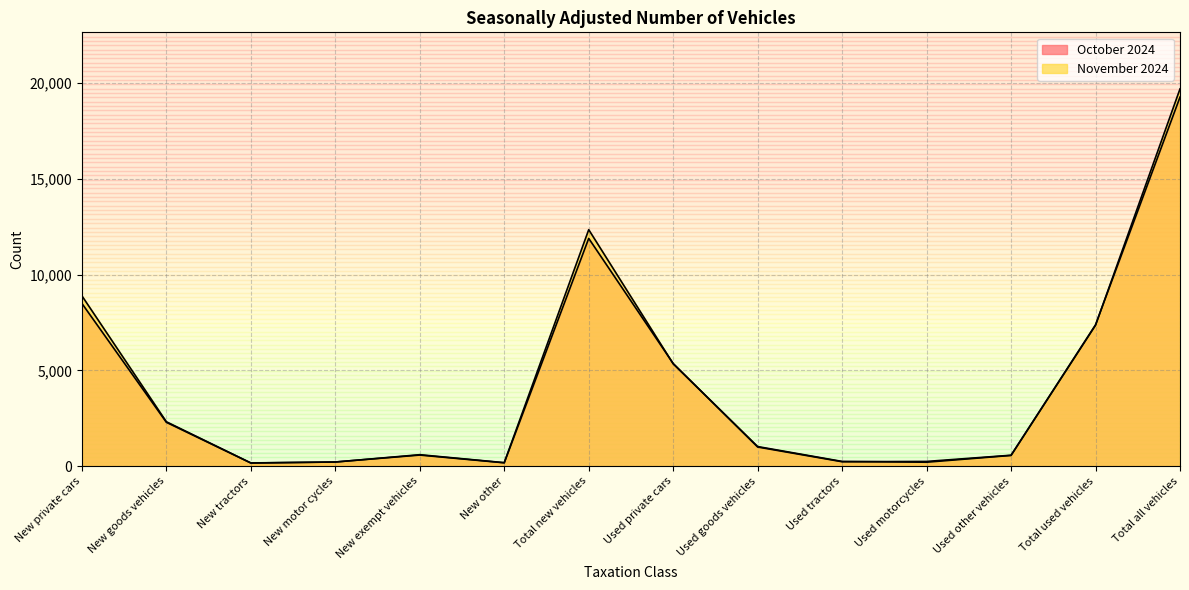

At Total all vehicles, list the series in order from smallest to largest.

October 2024, November 2024